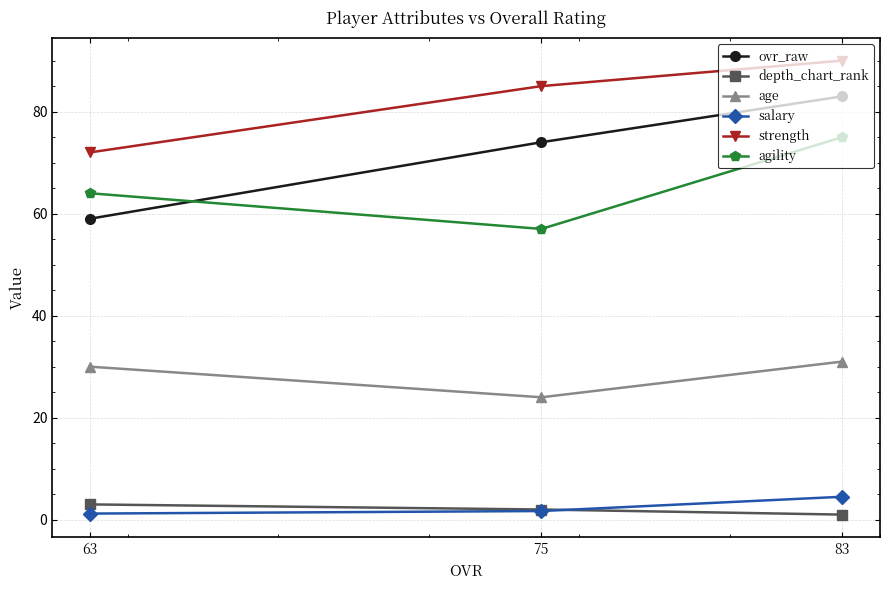

At 63, list the series in order from smallest to largest.

salary, depth_chart_rank, age, ovr_raw, agility, strength